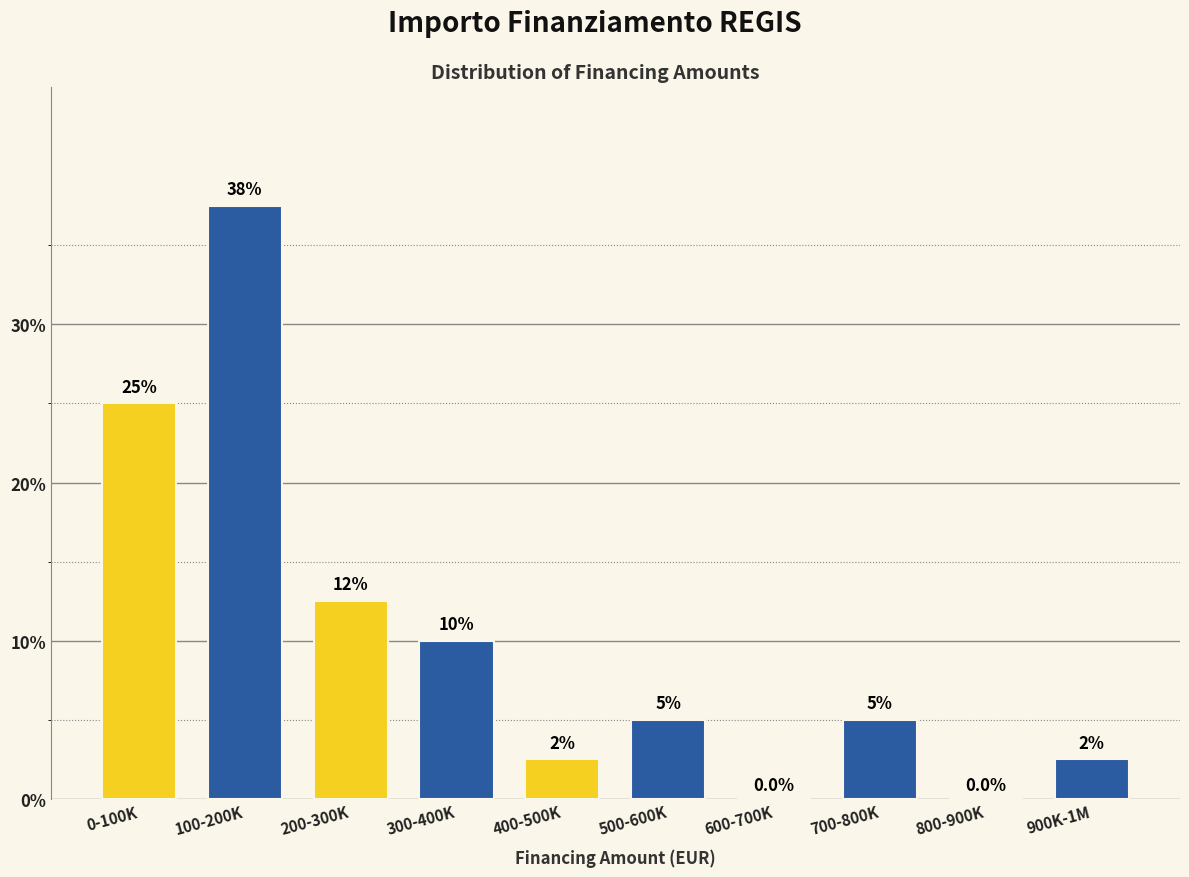

Reading left to right, extract all data points from this chart.

0-100K=25.0	100-200K=37.5	200-300K=12.5	300-400K=10.0	400-500K=2.5	500-600K=5.0	600-700K=0.0	700-800K=5.0	800-900K=0.0	900K-1M=2.5